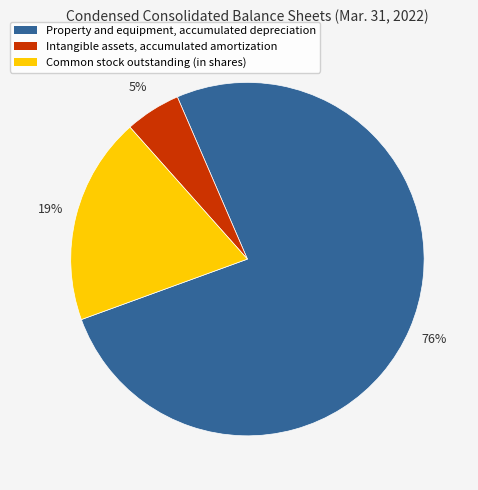

What percentage is the Property and equipment, accumulated depreciation slice, to the nearest percent?

76%